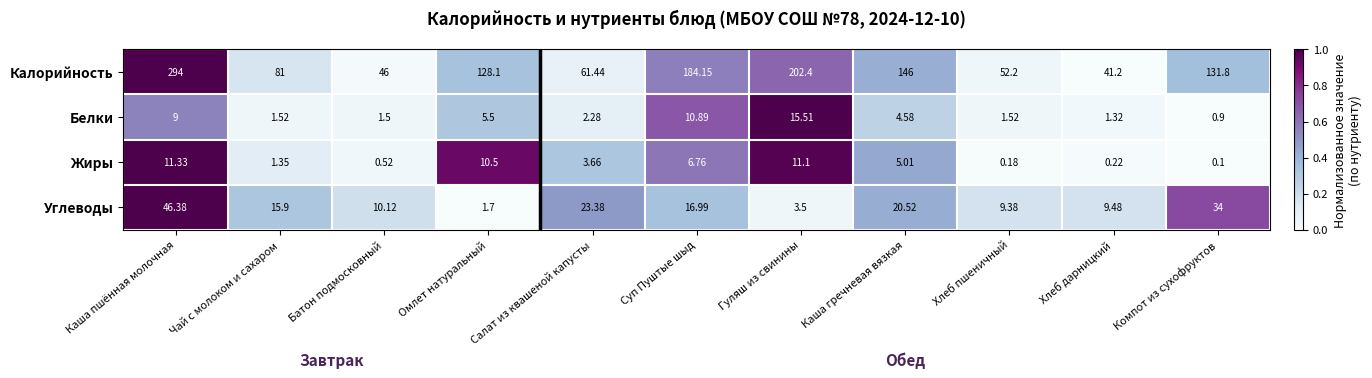

Which label corresponds to the largest value in the chart?

Каша пшённая молочная